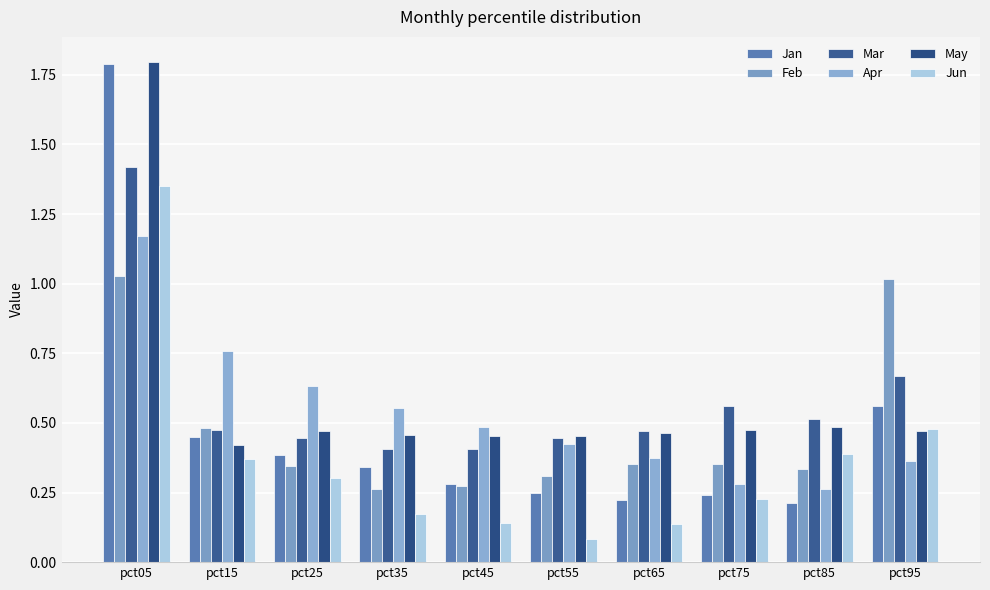

The Jan series shows 0.2 at pct25. True or false?

False